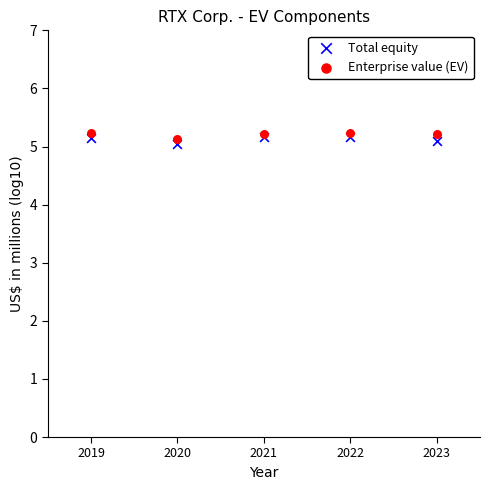

Which series contains the highest Y value?

Enterprise value (EV)